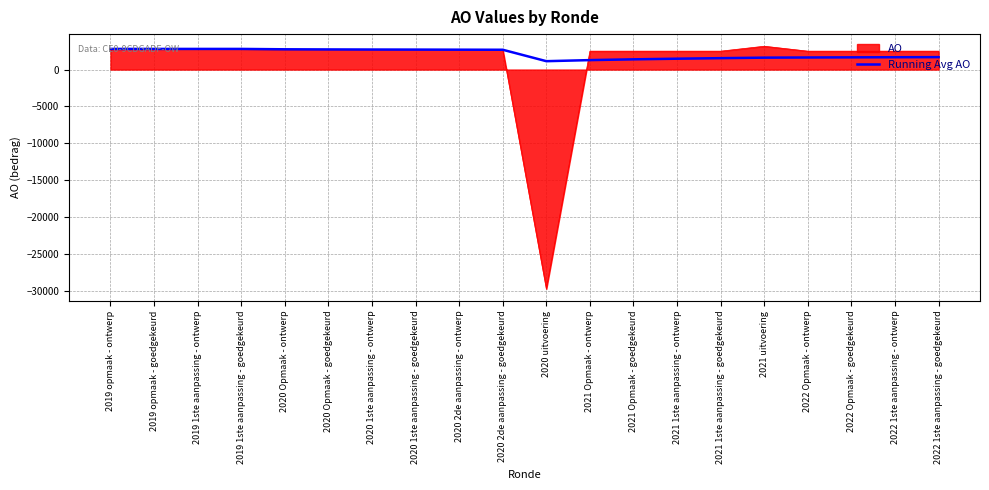

The value of Running Avg AO at 2020 2de aanpassing - goedgekeurd is 886. True or false?

False